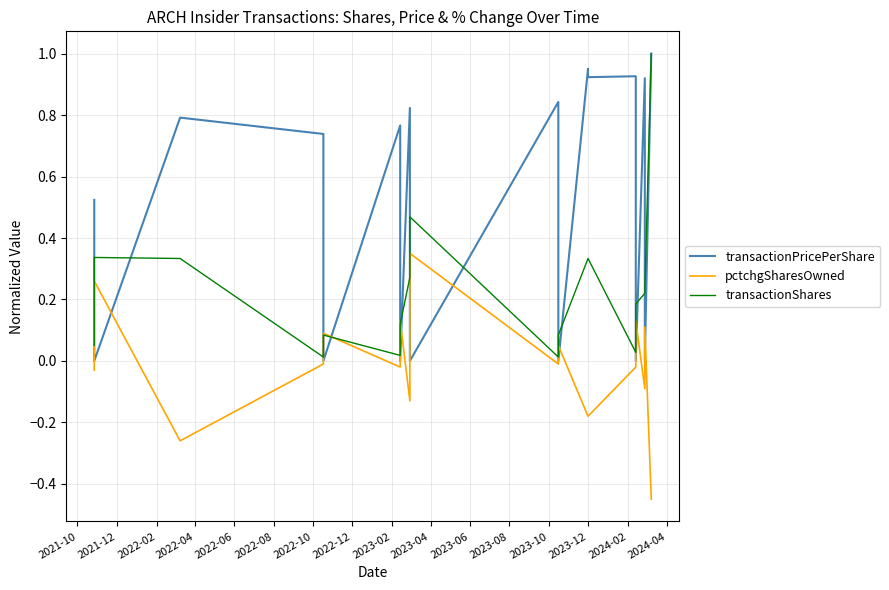

How many times do pctchgSharesOwned and transactionPricePerShare cross each other?

14